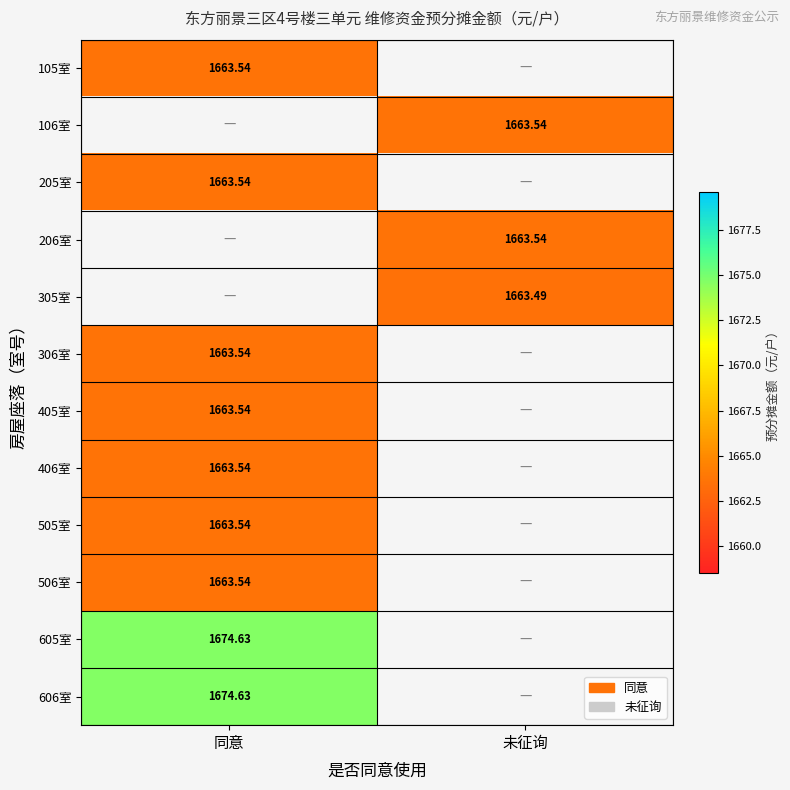

What is the smallest value displayed?

1663.5